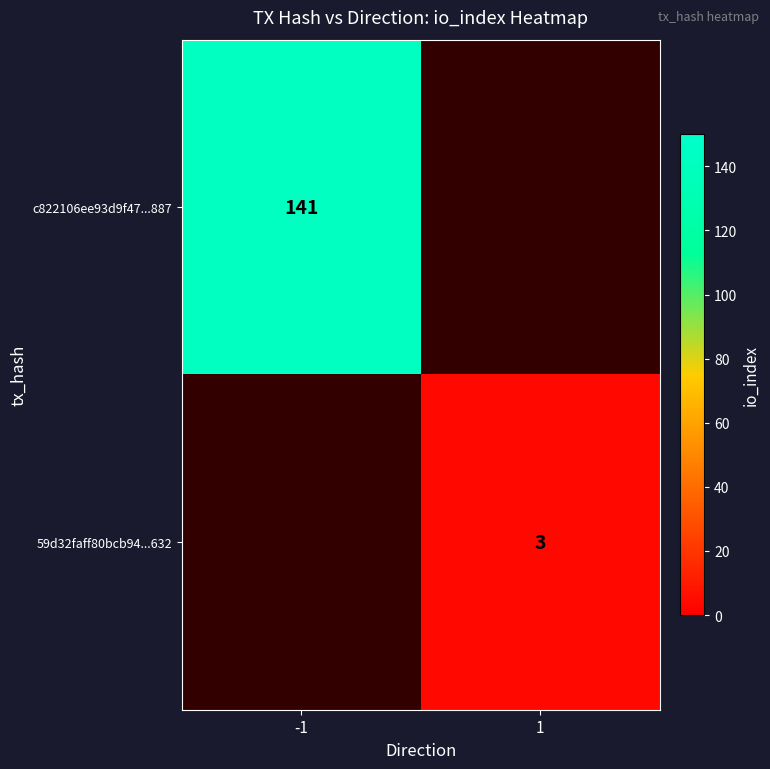

The c822106ee93d9f47...887 series shows 250.0 at -1. True or false?

False